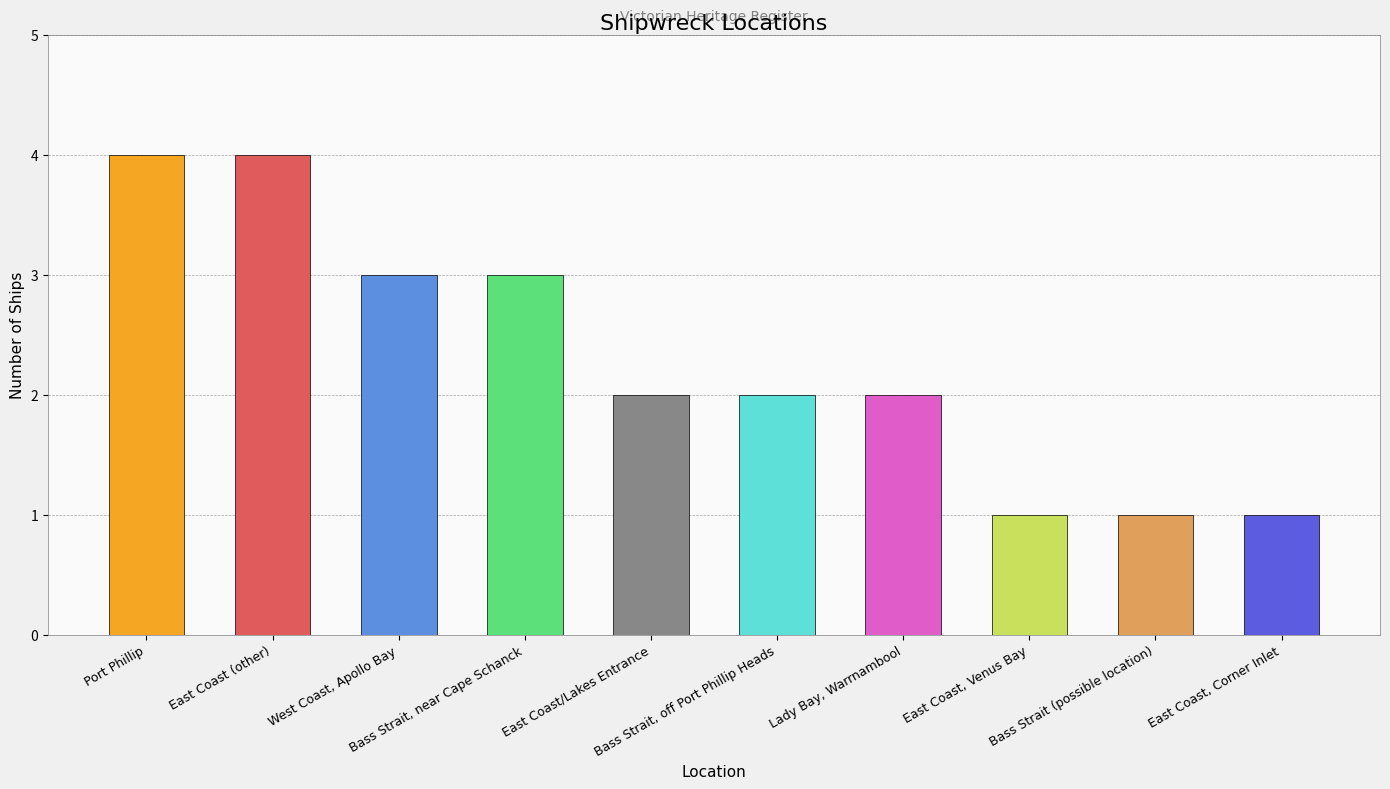

What is the difference between the maximum and second lowest values?

3